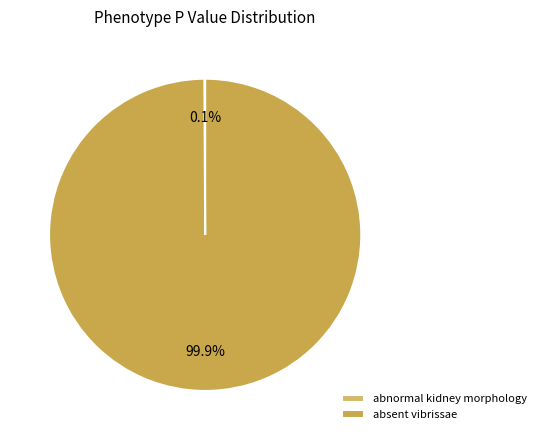

Which slice is the smallest?

abnormal kidney morphology